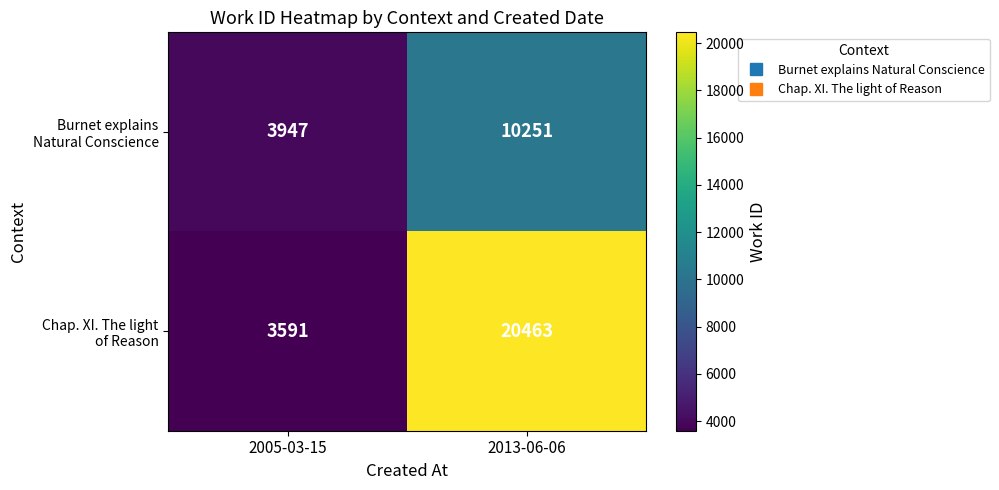

At which category is the sum across all series the highest?

2013-06-06